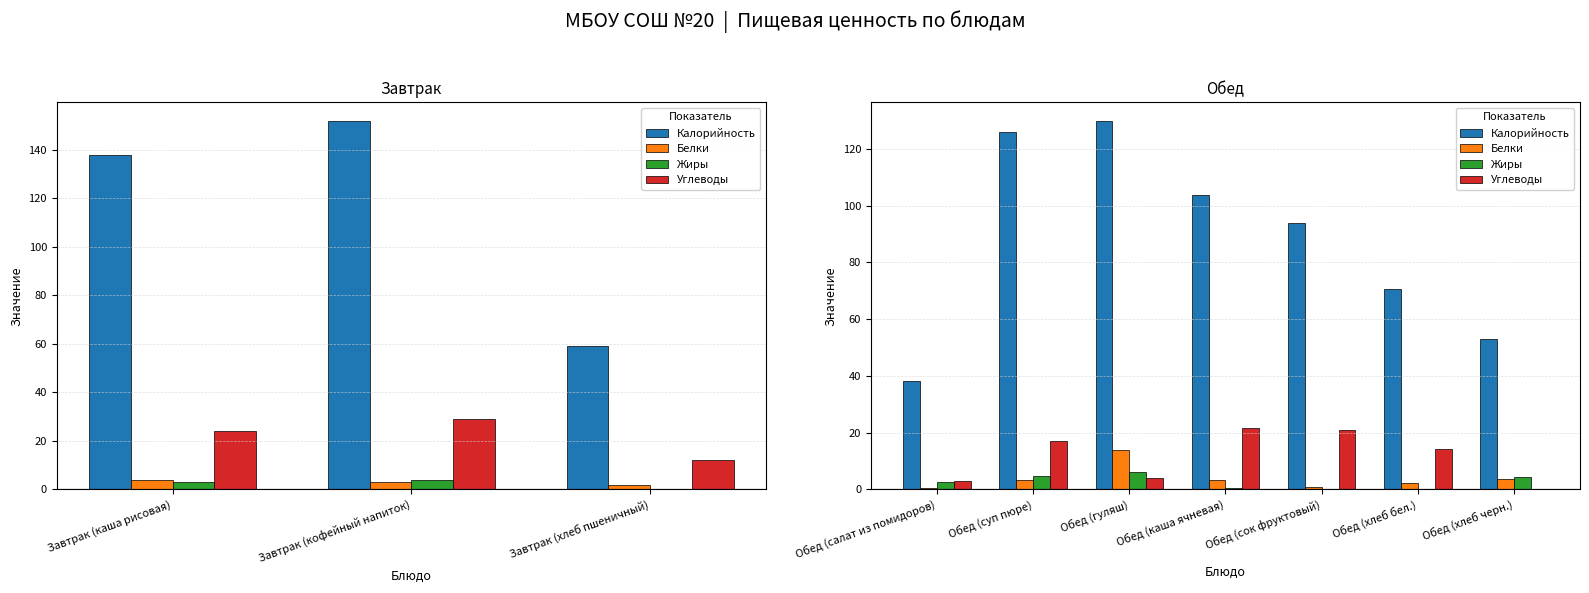

What are all the series names shown in the legend?

Калорийность, Белки, Жиры, Углеводы